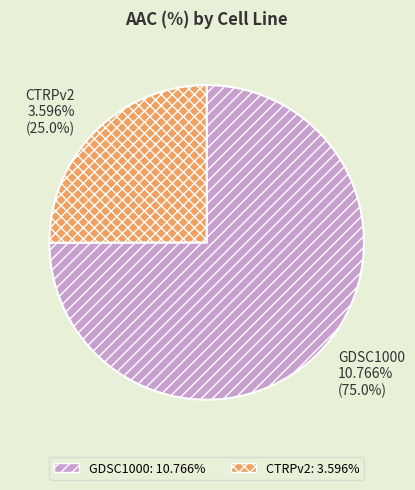

The GDSC1000 slice represents 75% of the pie. True or false?

True